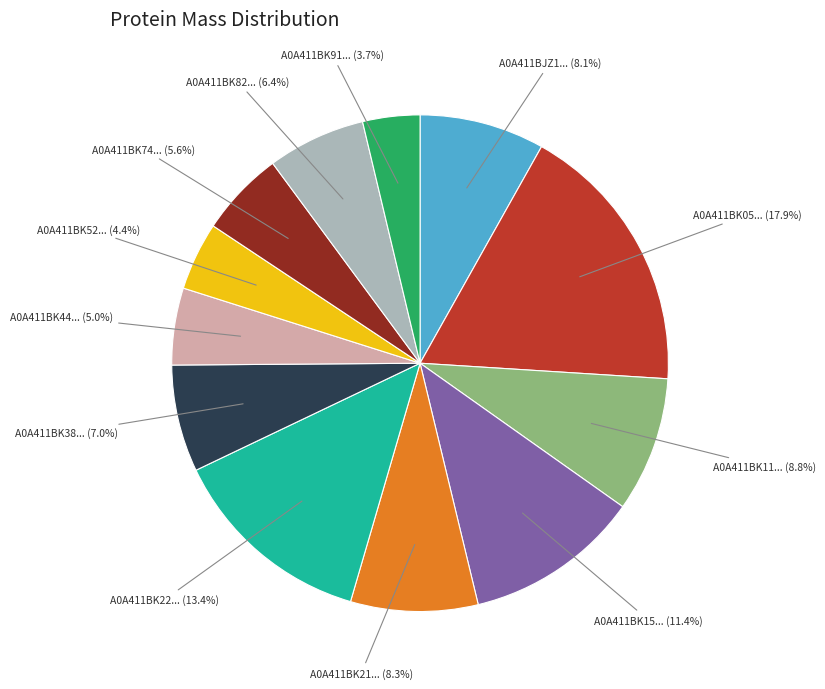

Does any single category account for the majority?

No